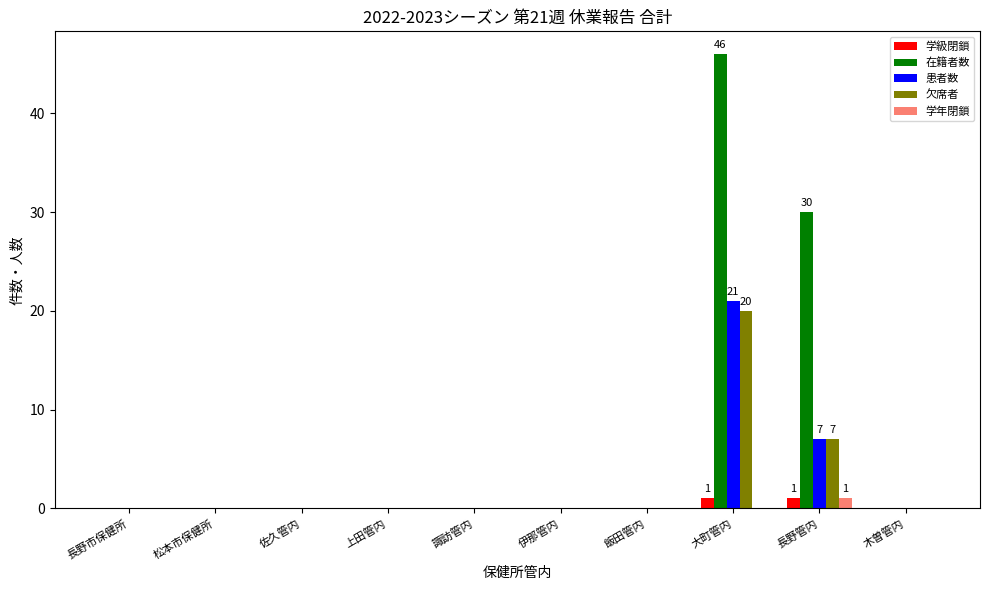

At which category is the sum across all series the highest?

大町管内